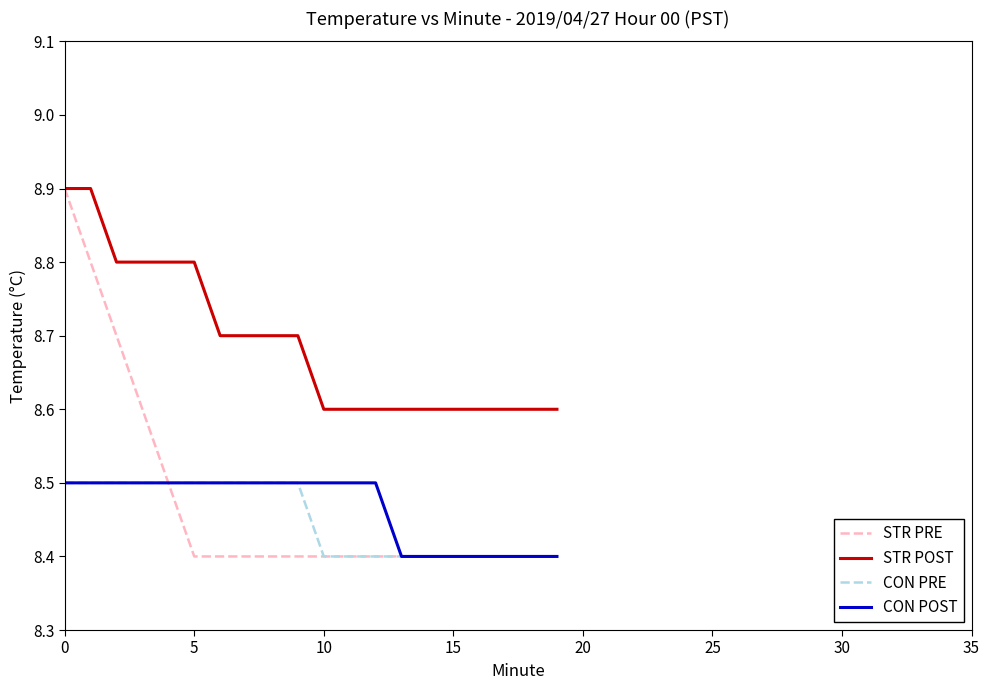

Which series has the largest total across all categories?

STR POST